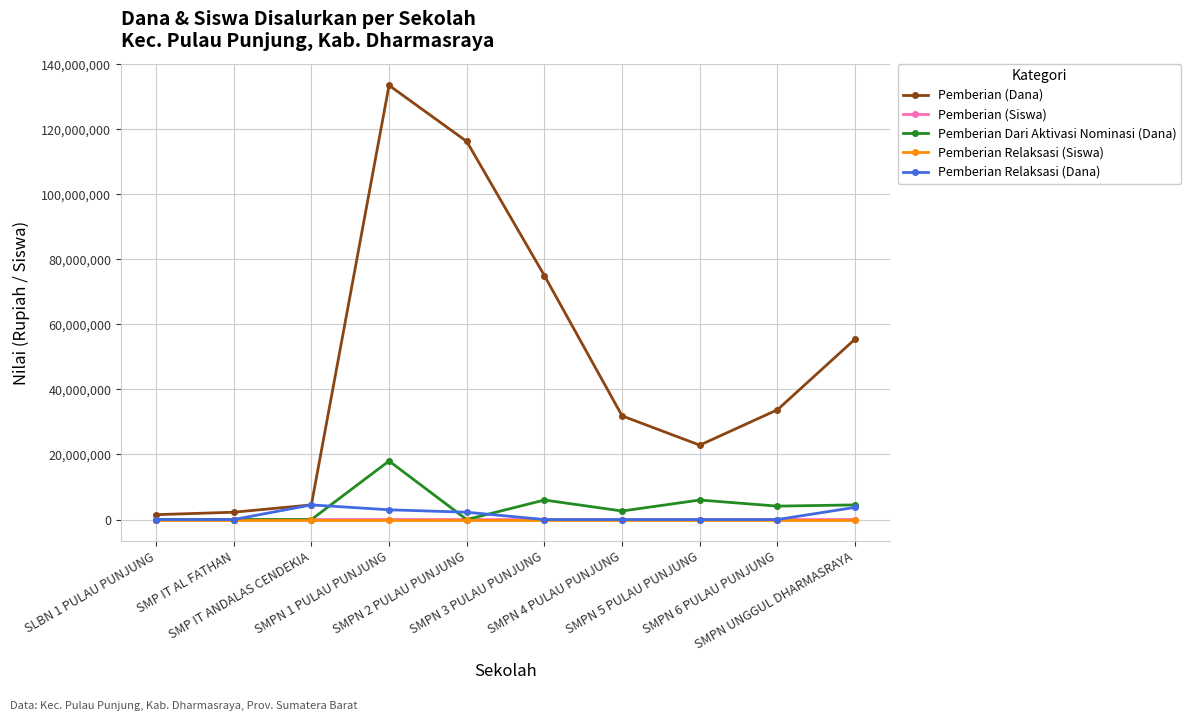

Is it true that Pemberian Dari Aktivasi Nominasi (Dana) equals 10029672 at SMP IT ANDALAS CENDEKIA?

False